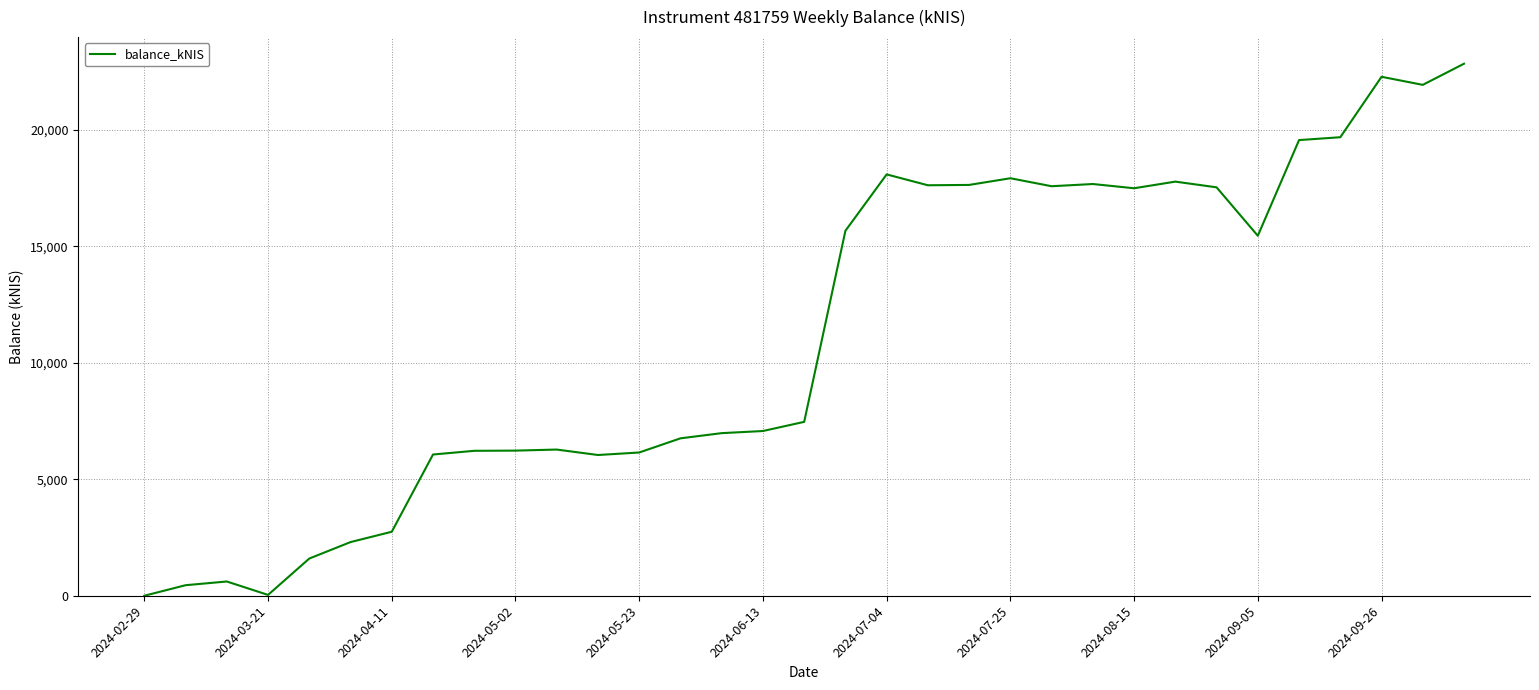

True or false: the data has more than 2 interior local peaks.

True